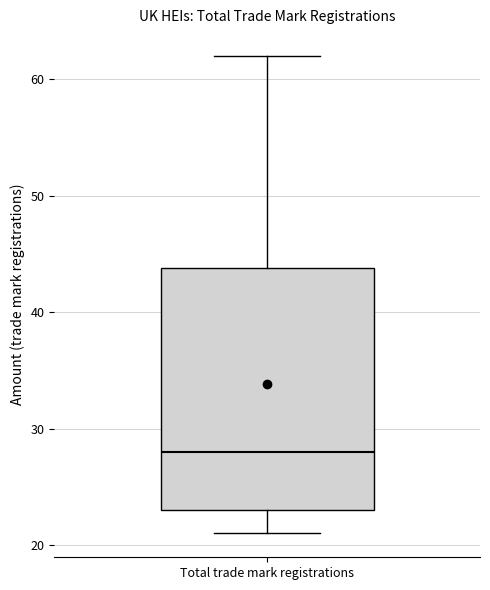

Transcribe this box plot: give where the median line is, the range the box spans, and where the two whiskers end, as read against the y-axis. The values are not printed on the chart, so give them approximately, as read against the axis.

median 28, box 23 to 44, whiskers 21 to 62